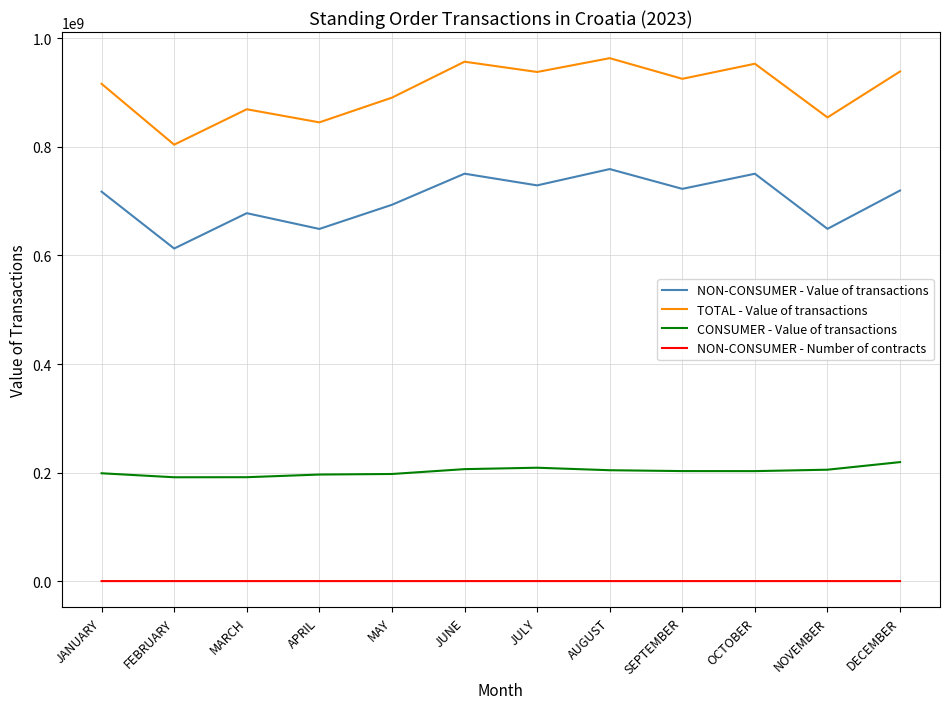

What is the difference between the second highest and second lowest values in the CONSUMER - Value of transactions series?

17454769